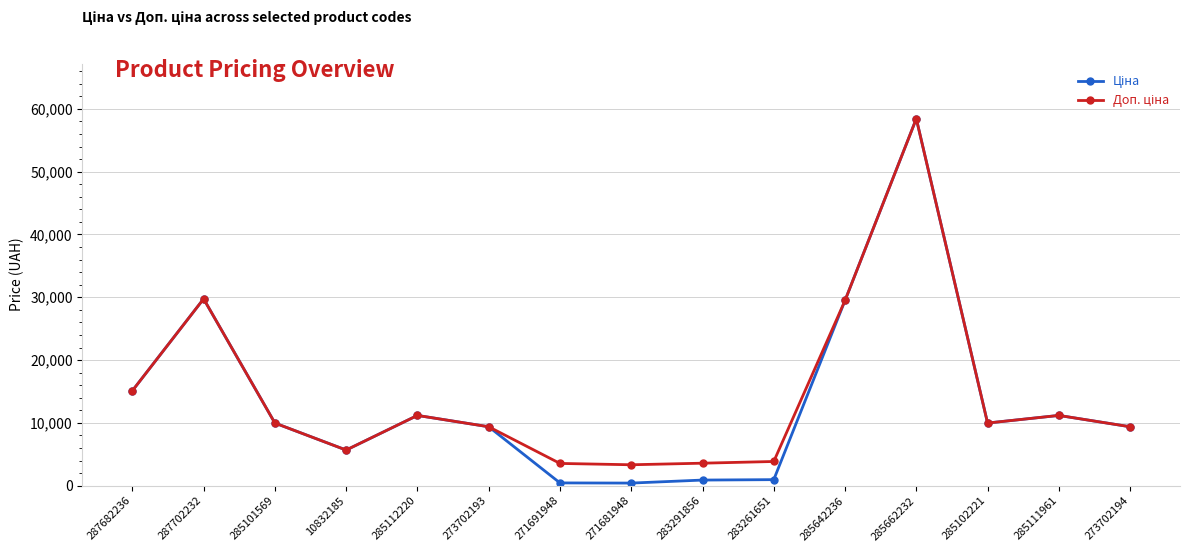

What is the greatest value displayed?

58426.5